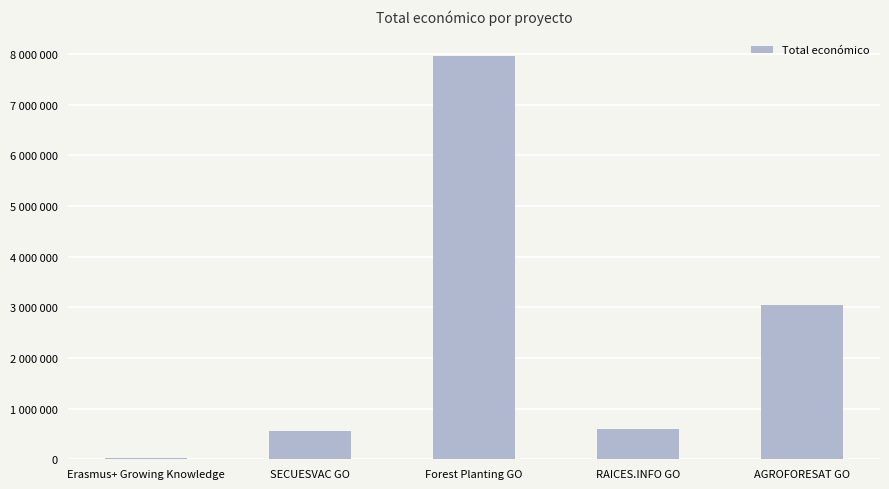

Reading right to left, extract all data points from this chart.

3051573	599605	7967413	548889	15827